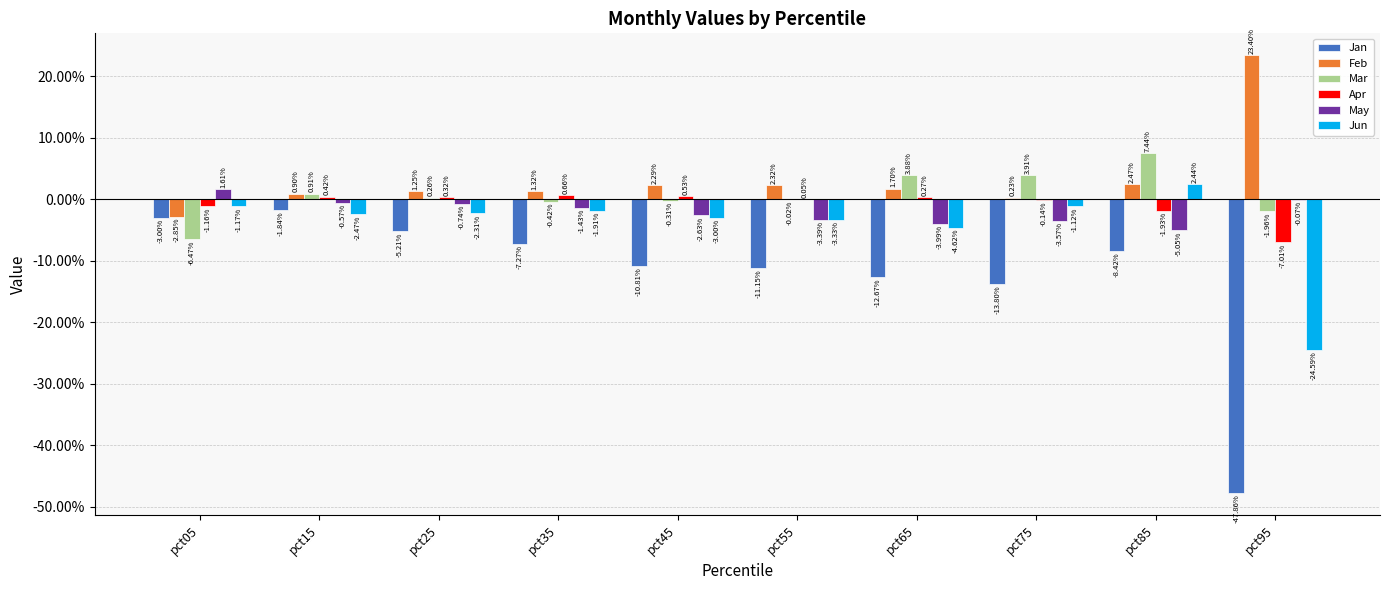

At which category does the chart reach its peak across all series?

pct95